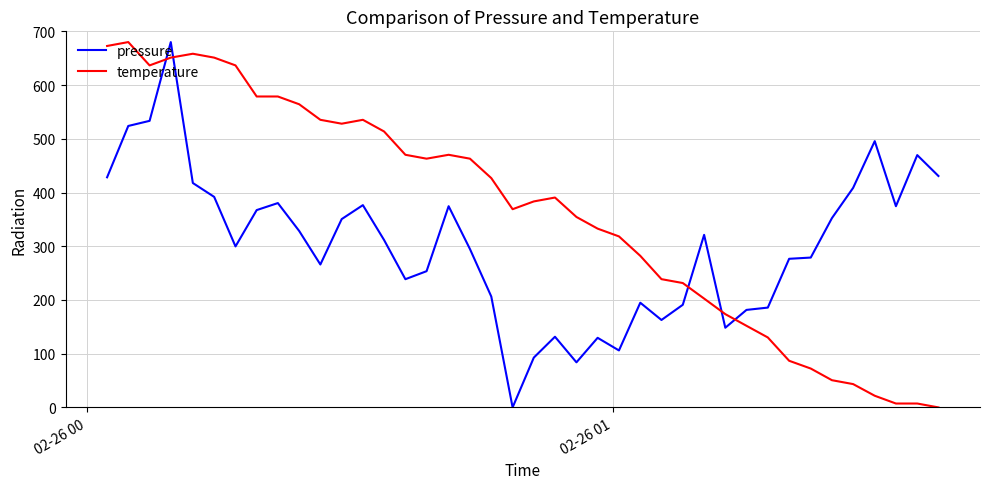

Which series has the largest total across all categories?

temperature